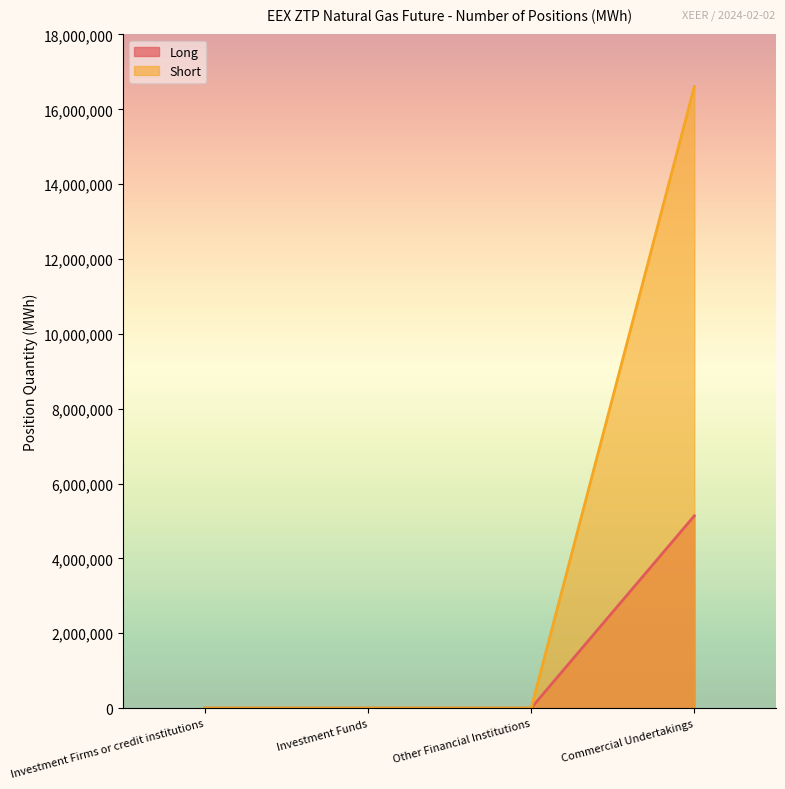

Reading right to left, list all the values displayed in this chart.

Long: Commercial Undertakings=5138416	Other Financial Institutions=0	Investment Funds=0	Investment Firms or credit institutions=0
Short: Commercial Undertakings=16609566	Other Financial Institutions=0	Investment Funds=0	Investment Firms or credit institutions=0